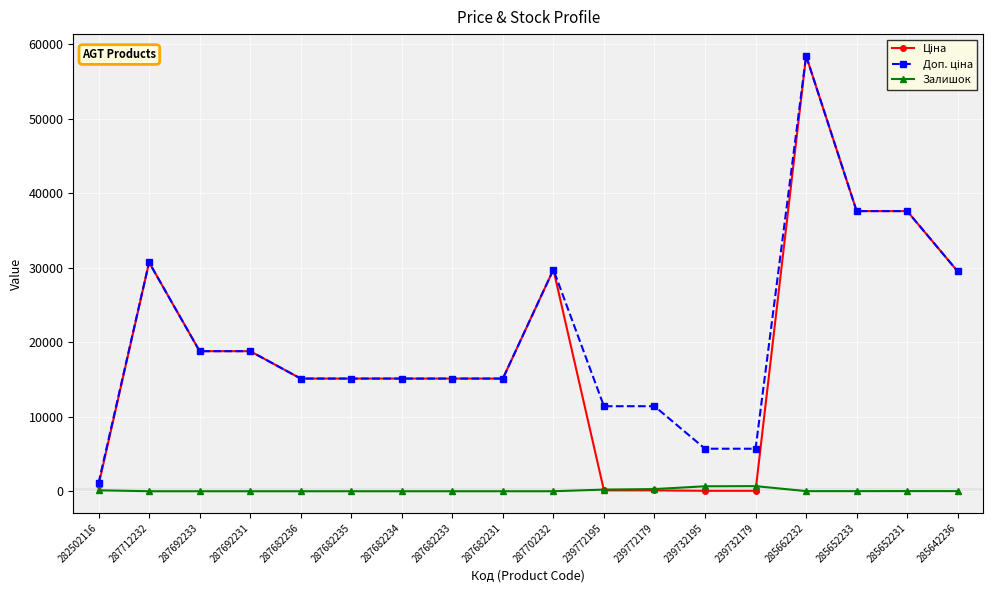

What is the spread (max minus min) of values at 287692231?

18796.8